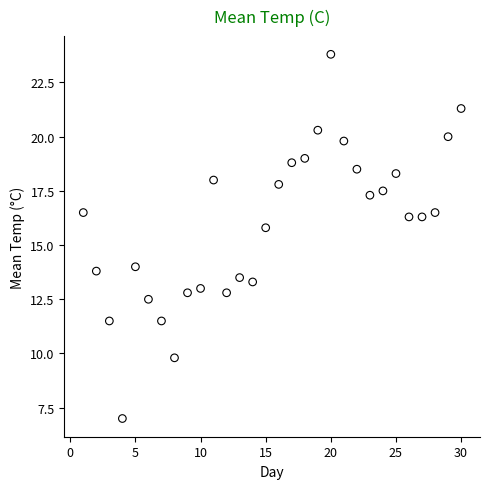

What is the range of Y values (max minus min)?

16.8